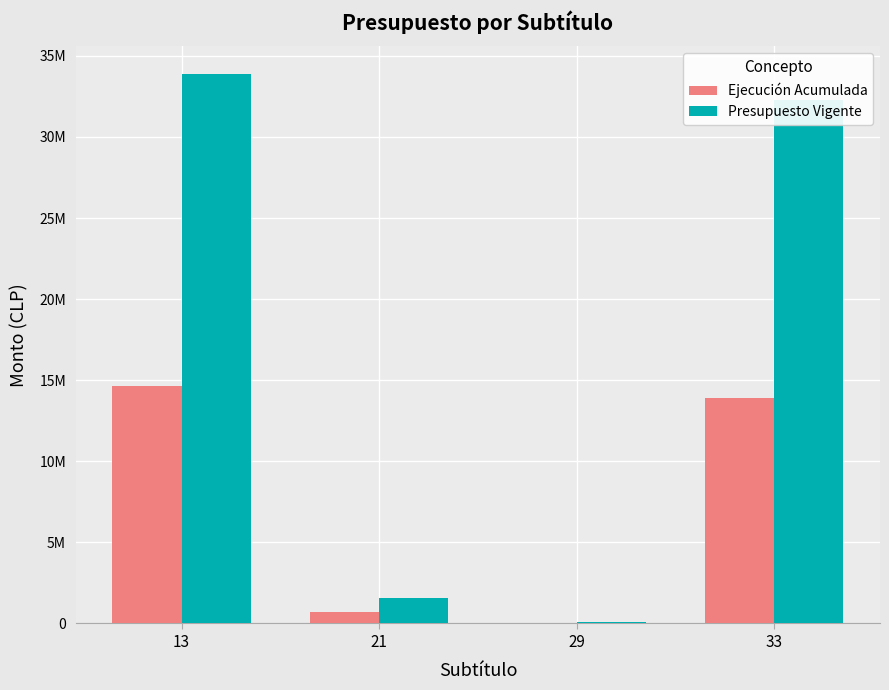

What are all the series names shown in the legend?

Ejecución Acumulada, Presupuesto Vigente